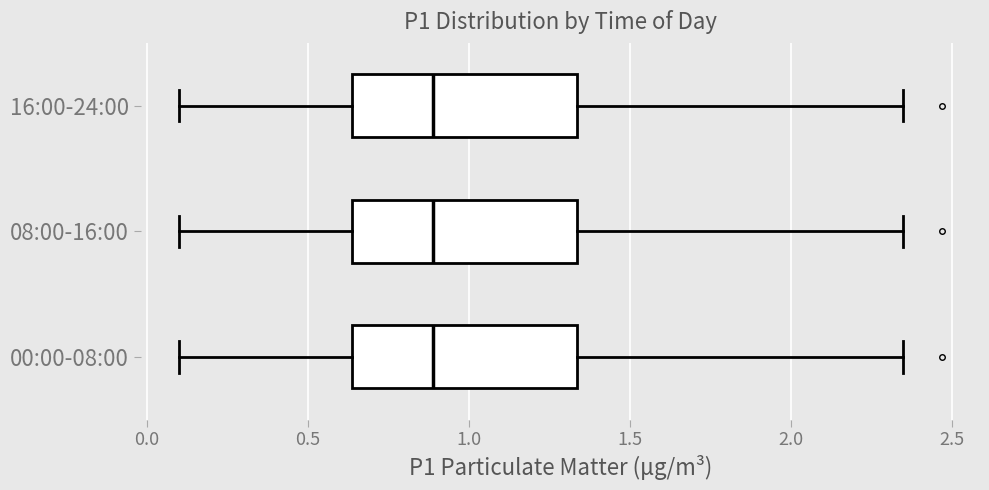

Where is the right edge of the box for 08:00-16:00 on the x-axis? The values are not printed on the chart, so give them approximately, as read against the axis.

1.35